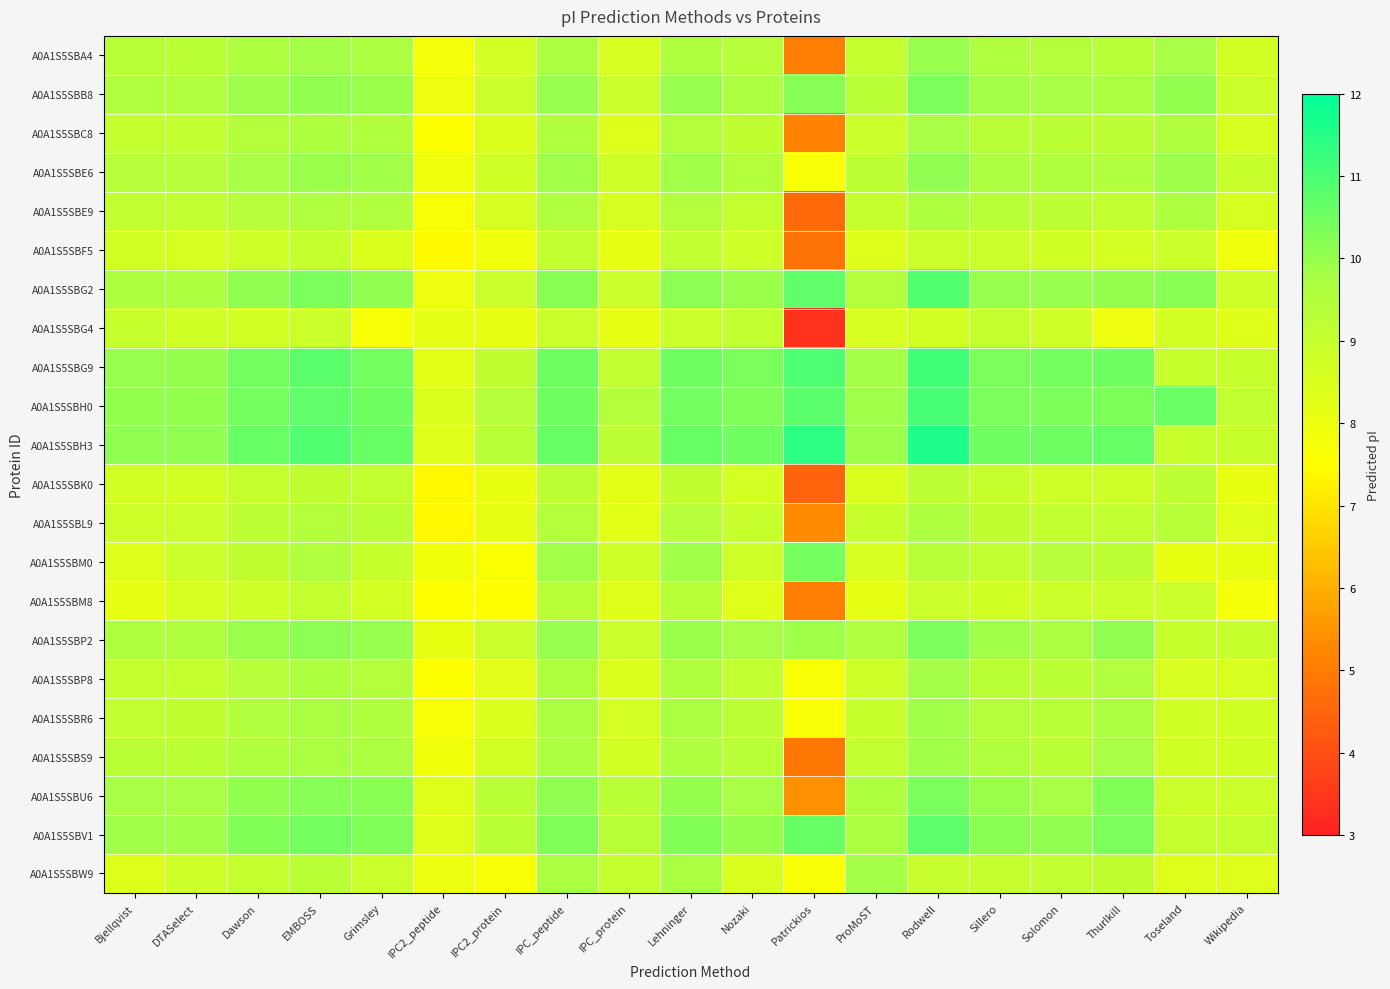

Reading left to right, extract all data points from this chart.

A0A1S5SBA4: Bjellqvist=9.3	DTASelect=9.3	Dawson=9.6	EMBOSS=9.8	Grimsley=9.7	IPC2_peptide=7.8	IPC2_protein=8.7	IPC_peptide=9.6	IPC_protein=8.5	Lehninger=9.6	Nozaki=9.4	Patrickios=5.1	ProMoST=9.1	Rodwell=10.0	Sillero=9.5	Solomon=9.5	Thurlkill=9.4	Toseland=9.8	Wikipedia=8.7
A0A1S5SBB8: Bjellqvist=9.5	DTASelect=9.5	Dawson=9.9	EMBOSS=10.1	Grimsley=10.0	IPC2_peptide=8.0	IPC2_protein=8.9	IPC_peptide=10.0	IPC_protein=8.9	Lehninger=10.0	Nozaki=9.7	Patrickios=10.2	ProMoST=9.3	Rodwell=10.4	Sillero=9.8	Solomon=9.8	Thurlkill=9.7	Toseland=10.0	Wikipedia=8.8
A0A1S5SBC8: Bjellqvist=9.1	DTASelect=9.1	Dawson=9.5	EMBOSS=9.6	Grimsley=9.5	IPC2_peptide=7.6	IPC2_protein=8.4	IPC_peptide=9.5	IPC_protein=8.4	Lehninger=9.5	Nozaki=9.2	Patrickios=5.2	ProMoST=8.9	Rodwell=9.8	Sillero=9.4	Solomon=9.3	Thurlkill=9.2	Toseland=9.6	Wikipedia=8.6
A0A1S5SBE6: Bjellqvist=9.4	DTASelect=9.4	Dawson=9.8	EMBOSS=9.9	Grimsley=9.8	IPC2_peptide=7.9	IPC2_protein=8.8	IPC_peptide=9.8	IPC_protein=8.8	Lehninger=9.8	Nozaki=9.5	Patrickios=7.6	ProMoST=9.2	Rodwell=10.1	Sillero=9.7	Solomon=9.6	Thurlkill=9.5	Toseland=9.9	Wikipedia=9.0
A0A1S5SBE9: Bjellqvist=9.1	DTASelect=9.1	Dawson=9.4	EMBOSS=9.6	Grimsley=9.5	IPC2_peptide=7.7	IPC2_protein=8.6	IPC_peptide=9.5	IPC_protein=8.6	Lehninger=9.5	Nozaki=9.1	Patrickios=4.6	ProMoST=8.9	Rodwell=9.6	Sillero=9.3	Solomon=9.2	Thurlkill=9.2	Toseland=9.6	Wikipedia=8.6
A0A1S5SBF5: Bjellqvist=8.7	DTASelect=8.6	Dawson=8.8	EMBOSS=9.0	Grimsley=8.5	IPC2_peptide=7.4	IPC2_protein=7.9	IPC_peptide=9.1	IPC_protein=8.1	Lehninger=9.1	Nozaki=8.8	Patrickios=4.8	ProMoST=8.4	Rodwell=8.9	Sillero=8.9	Solomon=8.7	Thurlkill=8.6	Toseland=8.9	Wikipedia=7.9
A0A1S5SBG2: Bjellqvist=9.6	DTASelect=9.6	Dawson=10.1	EMBOSS=10.3	Grimsley=10.1	IPC2_peptide=8.0	IPC2_protein=8.9	IPC_peptide=10.1	IPC_protein=8.9	Lehninger=10.1	Nozaki=9.9	Patrickios=10.7	ProMoST=9.4	Rodwell=10.9	Sillero=10.0	Solomon=10.0	Thurlkill=10.0	Toseland=10.2	Wikipedia=8.8
A0A1S5SBG4: Bjellqvist=9.0	DTASelect=8.7	Dawson=8.7	EMBOSS=8.9	Grimsley=7.7	IPC2_peptide=8.2	IPC2_protein=8.2	IPC_peptide=8.9	IPC_protein=8.2	Lehninger=8.9	Nozaki=9.1	Patrickios=3.4	ProMoST=8.5	Rodwell=8.7	Sillero=9.1	Solomon=8.8	Thurlkill=8.0	Toseland=8.7	Wikipedia=8.4
A0A1S5SBG9: Bjellqvist=10.0	DTASelect=10.0	Dawson=10.5	EMBOSS=10.8	Grimsley=10.5	IPC2_peptide=8.2	IPC2_protein=9.2	IPC_peptide=10.5	IPC_protein=9.2	Lehninger=10.5	Nozaki=10.4	Patrickios=10.9	ProMoST=9.8	Rodwell=11.2	Sillero=10.4	Solomon=10.4	Thurlkill=10.5	Toseland=9.0	Wikipedia=9.0
A0A1S5SBH0: Bjellqvist=10.1	DTASelect=10.1	Dawson=10.5	EMBOSS=10.7	Grimsley=10.5	IPC2_peptide=8.5	IPC2_protein=9.4	IPC_peptide=10.5	IPC_protein=9.5	Lehninger=10.5	Nozaki=10.3	Patrickios=10.8	ProMoST=9.9	Rodwell=11.0	Sillero=10.4	Solomon=10.3	Thurlkill=10.3	Toseland=10.6	Wikipedia=9.1
A0A1S5SBH3: Bjellqvist=10.1	DTASelect=10.1	Dawson=10.6	EMBOSS=10.9	Grimsley=10.6	IPC2_peptide=8.3	IPC2_protein=9.3	IPC_peptide=10.6	IPC_protein=9.2	Lehninger=10.6	Nozaki=10.5	Patrickios=11.4	ProMoST=9.9	Rodwell=11.6	Sillero=10.5	Solomon=10.6	Thurlkill=10.6	Toseland=8.9	Wikipedia=8.9
A0A1S5SBK0: Bjellqvist=8.7	DTASelect=8.7	Dawson=9.0	EMBOSS=9.2	Grimsley=9.1	IPC2_peptide=7.4	IPC2_protein=8.1	IPC_peptide=9.2	IPC_protein=8.2	Lehninger=9.2	Nozaki=8.7	Patrickios=4.5	ProMoST=8.5	Rodwell=9.2	Sillero=8.9	Solomon=8.8	Thurlkill=8.8	Toseland=9.2	Wikipedia=8.1
A0A1S5SBL9: Bjellqvist=8.8	DTASelect=8.9	Dawson=9.3	EMBOSS=9.5	Grimsley=9.3	IPC2_peptide=7.4	IPC2_protein=8.2	IPC_peptide=9.4	IPC_protein=8.3	Lehninger=9.4	Nozaki=9.0	Patrickios=5.3	ProMoST=9.0	Rodwell=9.6	Sillero=9.2	Solomon=9.1	Thurlkill=9.1	Toseland=9.4	Wikipedia=8.3
A0A1S5SBM0: Bjellqvist=8.4	DTASelect=8.8	Dawson=9.2	EMBOSS=9.5	Grimsley=9.0	IPC2_peptide=7.8	IPC2_protein=7.6	IPC_peptide=9.8	IPC_protein=8.8	Lehninger=9.9	Nozaki=8.8	Patrickios=10.4	ProMoST=8.5	Rodwell=9.4	Sillero=9.1	Solomon=9.4	Thurlkill=9.2	Toseland=8.1	Wikipedia=8.1
A0A1S5SBM8: Bjellqvist=8.1	DTASelect=8.6	Dawson=8.8	EMBOSS=9.1	Grimsley=8.7	IPC2_peptide=7.5	IPC2_protein=7.5	IPC_peptide=9.3	IPC_protein=8.4	Lehninger=9.3	Nozaki=8.3	Patrickios=5.0	ProMoST=8.2	Rodwell=8.8	Sillero=8.8	Solomon=8.9	Thurlkill=8.9	Toseland=8.9	Wikipedia=7.8
A0A1S5SBP2: Bjellqvist=9.6	DTASelect=9.6	Dawson=9.9	EMBOSS=10.1	Grimsley=10.0	IPC2_peptide=8.1	IPC2_protein=8.9	IPC_peptide=10.0	IPC_protein=8.9	Lehninger=10.0	Nozaki=9.8	Patrickios=9.9	ProMoST=9.5	Rodwell=10.3	Sillero=9.9	Solomon=9.7	Thurlkill=10.1	Toseland=9.0	Wikipedia=9.0
A0A1S5SBP8: Bjellqvist=9.0	DTASelect=9.0	Dawson=9.4	EMBOSS=9.6	Grimsley=9.5	IPC2_peptide=7.5	IPC2_protein=8.3	IPC_peptide=9.6	IPC_protein=8.4	Lehninger=9.6	Nozaki=9.2	Patrickios=7.7	ProMoST=8.8	Rodwell=9.8	Sillero=9.3	Solomon=9.3	Thurlkill=9.5	Toseland=8.6	Wikipedia=8.6
A0A1S5SBR6: Bjellqvist=9.2	DTASelect=9.2	Dawson=9.5	EMBOSS=9.7	Grimsley=9.6	IPC2_peptide=7.7	IPC2_protein=8.5	IPC_peptide=9.7	IPC_protein=8.7	Lehninger=9.7	Nozaki=9.2	Patrickios=7.7	ProMoST=9.0	Rodwell=9.8	Sillero=9.4	Solomon=9.4	Thurlkill=9.7	Toseland=8.8	Wikipedia=8.8
A0A1S5SBS9: Bjellqvist=9.3	DTASelect=9.3	Dawson=9.6	EMBOSS=9.7	Grimsley=9.7	IPC2_peptide=7.8	IPC2_protein=8.7	IPC_peptide=9.6	IPC_protein=8.7	Lehninger=9.6	Nozaki=9.4	Patrickios=4.9	ProMoST=9.1	Rodwell=9.8	Sillero=9.5	Solomon=9.3	Thurlkill=9.8	Toseland=8.7	Wikipedia=8.7
A0A1S5SBU6: Bjellqvist=9.8	DTASelect=9.8	Dawson=10.1	EMBOSS=10.2	Grimsley=10.1	IPC2_peptide=8.4	IPC2_protein=9.3	IPC_peptide=10.1	IPC_protein=9.3	Lehninger=10.0	Nozaki=9.8	Patrickios=5.4	ProMoST=9.6	Rodwell=10.3	Sillero=10.0	Solomon=9.8	Thurlkill=10.2	Toseland=8.9	Wikipedia=8.9
A0A1S5SBV1: Bjellqvist=9.9	DTASelect=9.9	Dawson=10.2	EMBOSS=10.5	Grimsley=10.3	IPC2_peptide=8.3	IPC2_protein=9.3	IPC_peptide=10.3	IPC_protein=9.3	Lehninger=10.3	Nozaki=10.0	Patrickios=10.6	ProMoST=9.7	Rodwell=10.7	Sillero=10.1	Solomon=10.1	Thurlkill=10.4	Toseland=9.1	Wikipedia=9.1
A0A1S5SBW9: Bjellqvist=8.3	DTASelect=8.8	Dawson=9.1	EMBOSS=9.3	Grimsley=8.9	IPC2_peptide=8.0	IPC2_protein=7.7	IPC_peptide=9.7	IPC_protein=9.0	Lehninger=9.7	Nozaki=8.5	Patrickios=7.7	ProMoST=9.8	Rodwell=9.0	Sillero=9.0	Solomon=9.1	Thurlkill=9.2	Toseland=8.4	Wikipedia=8.4